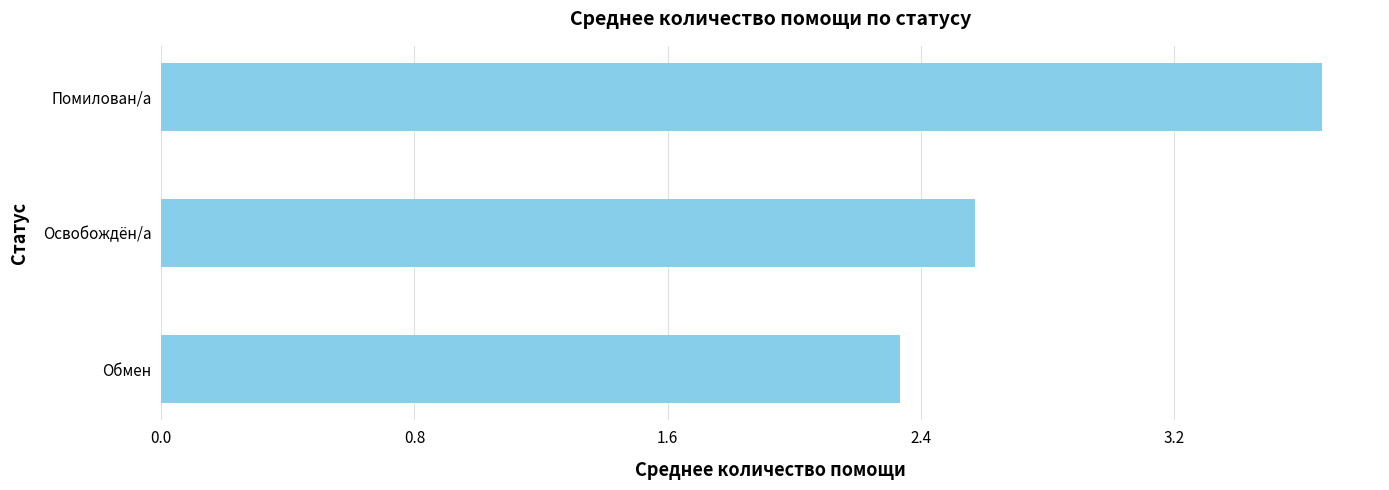

What is the approximate value at Освобождён/а?

2.6